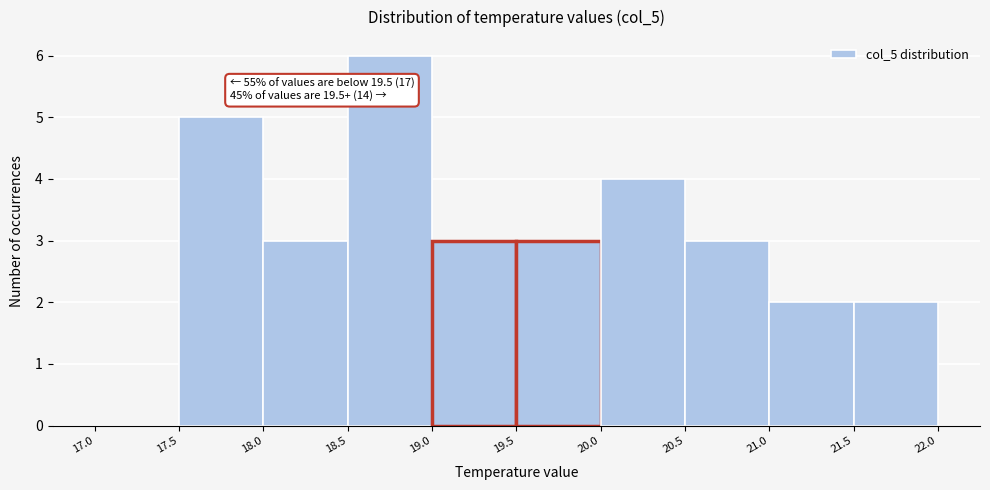

Which range on the x-axis has the tallest bar?

18.5 to 19.0